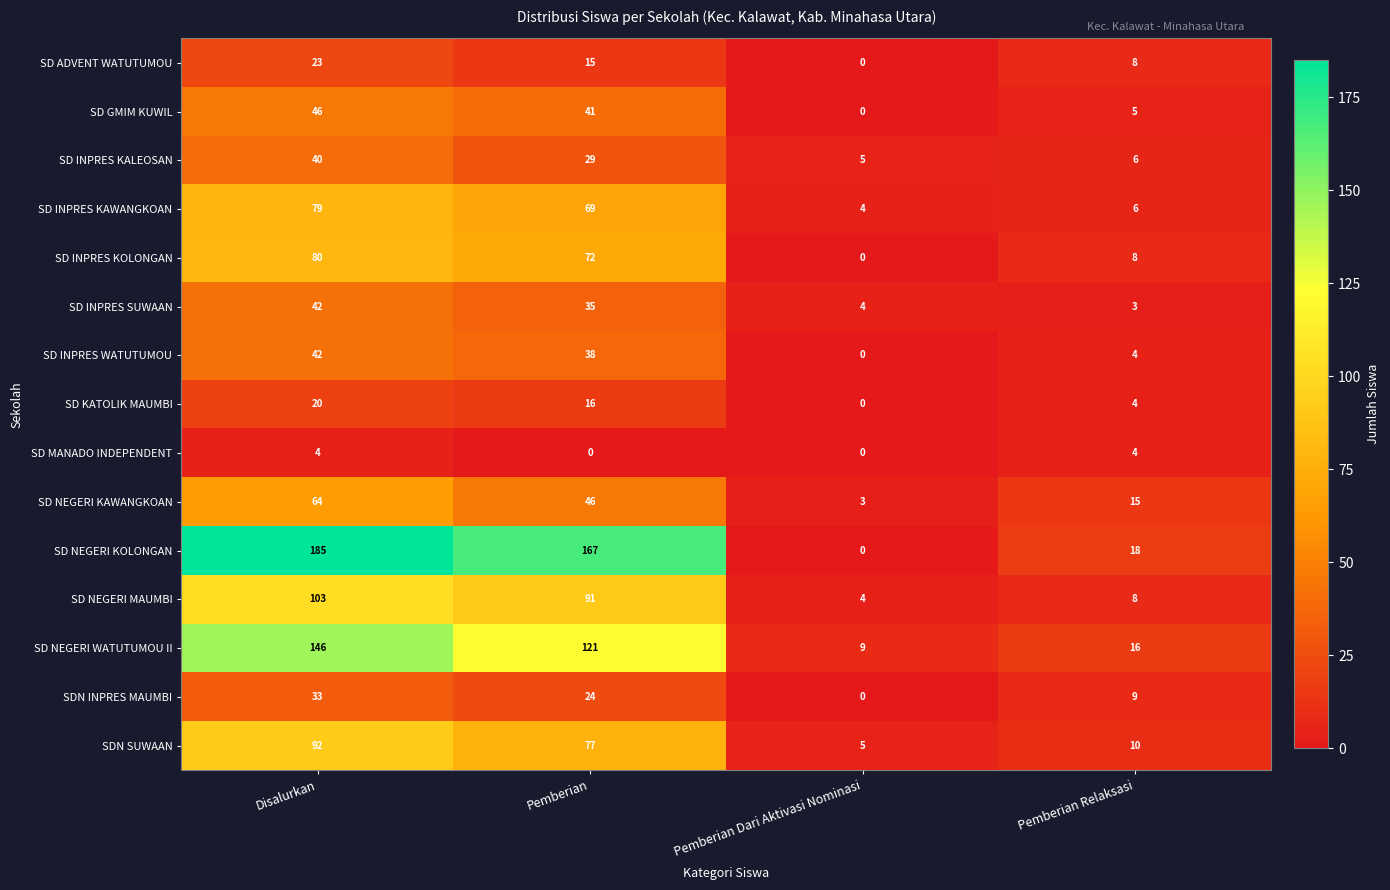

What is the difference between the SD INPRES KOLONGAN values at Disalurkan and Pemberian Dari Aktivasi Nominasi?

80